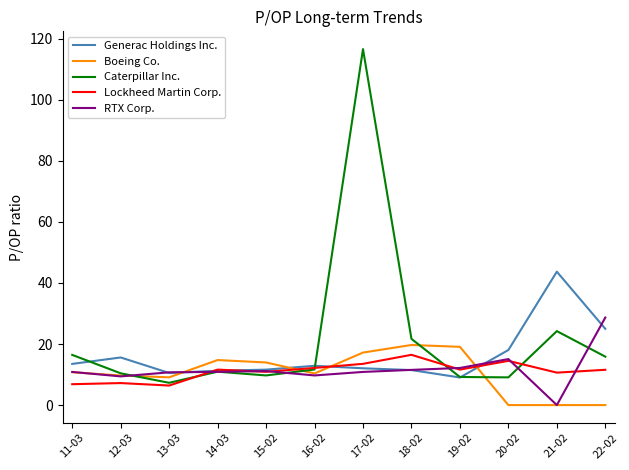

Which series has the widest spread of values?

Caterpillar Inc.